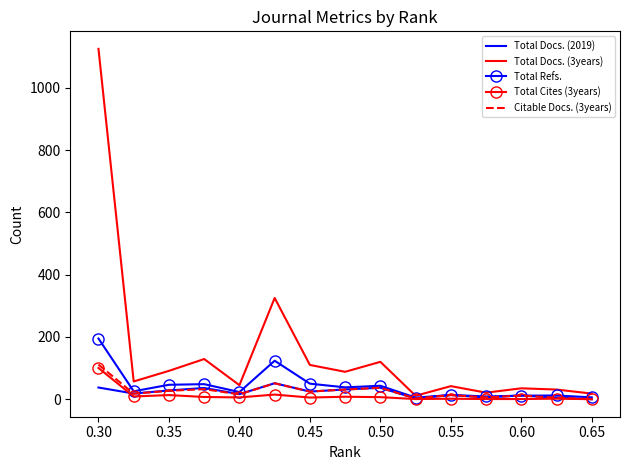

Which series has the largest total across all categories?

Total Docs. (3years)